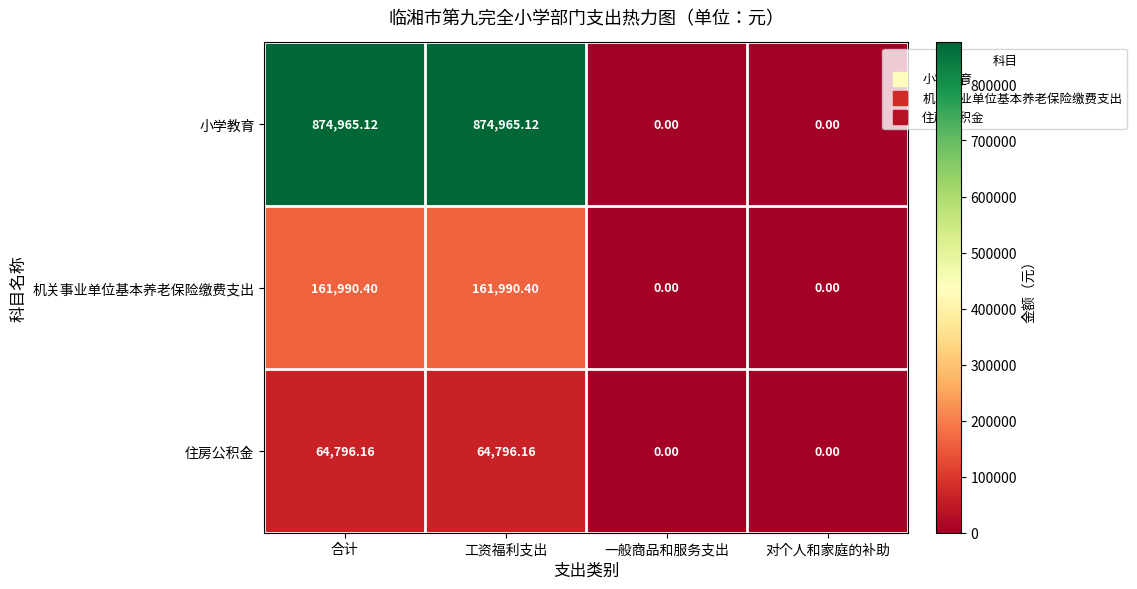

At which label does 小学教育 first exceed 874965?

合计